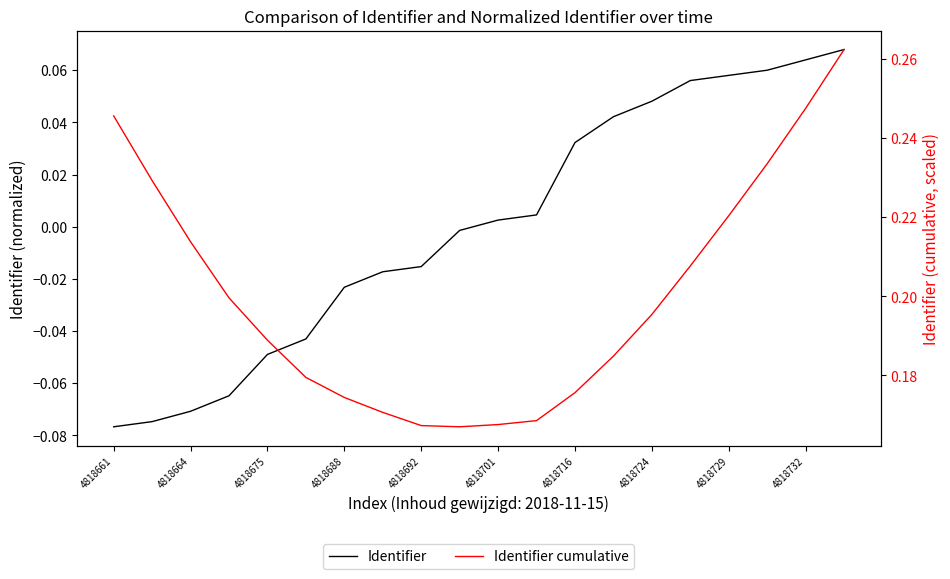

True or false: Identifier has a value of -0.0 at 4818675.

False